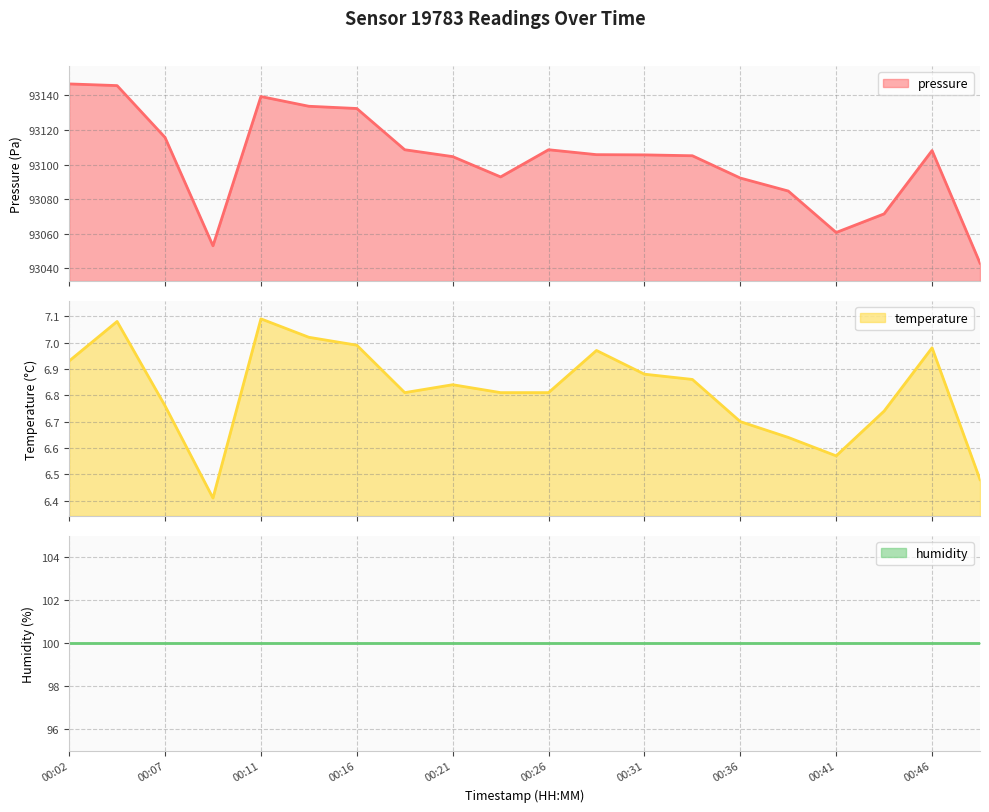

What is the difference between the pressure values at 00:07 and 00:16?

16.7